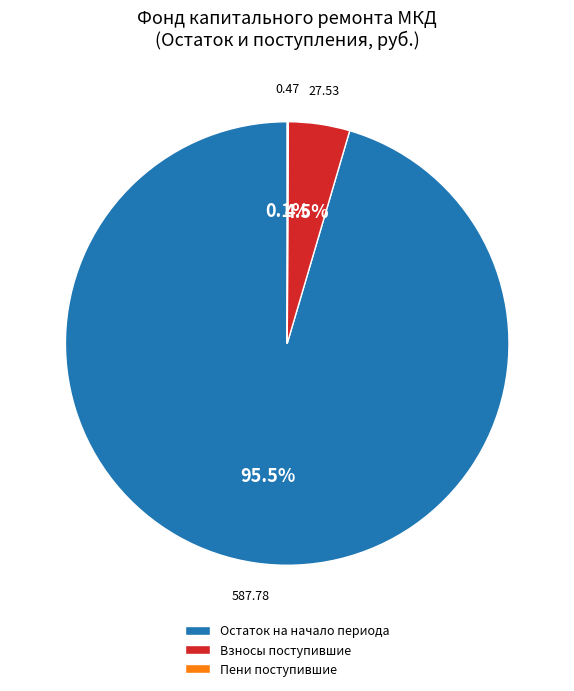

Which slice represents more than half of the pie?

Остаток на начало периода